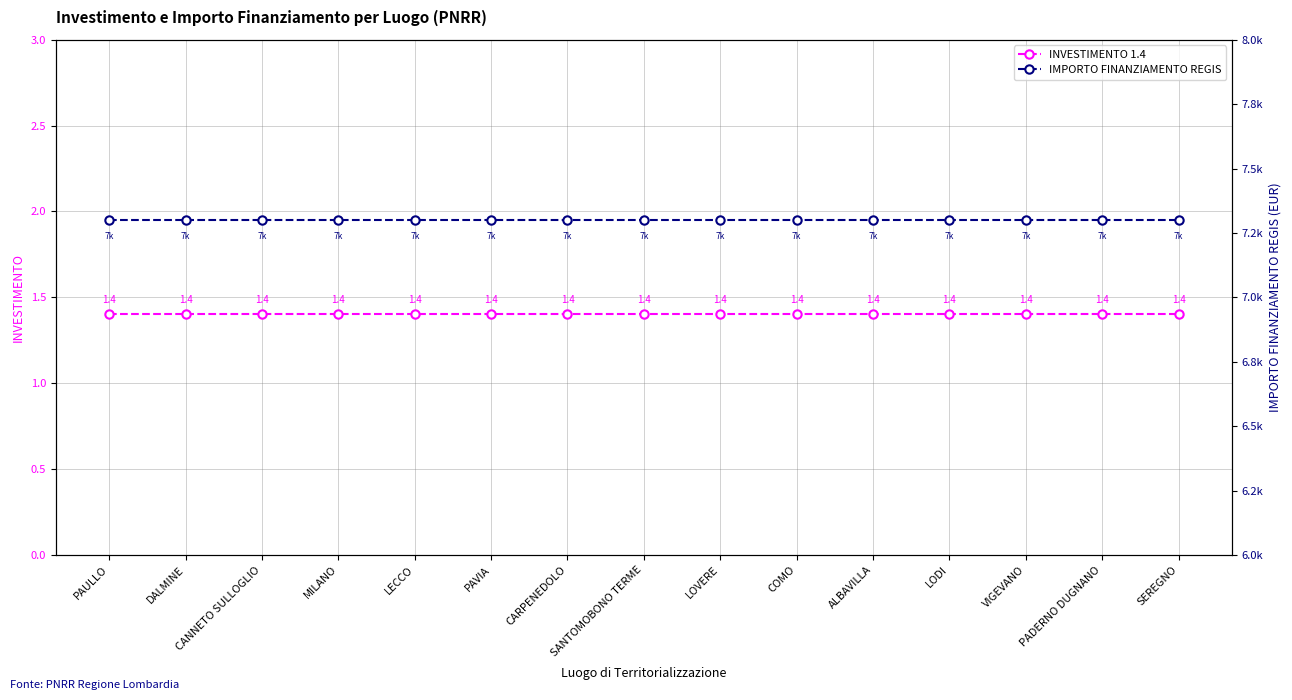

Which category has the lowest value in the INVESTIMENTO 1.4 series?

PAULLO